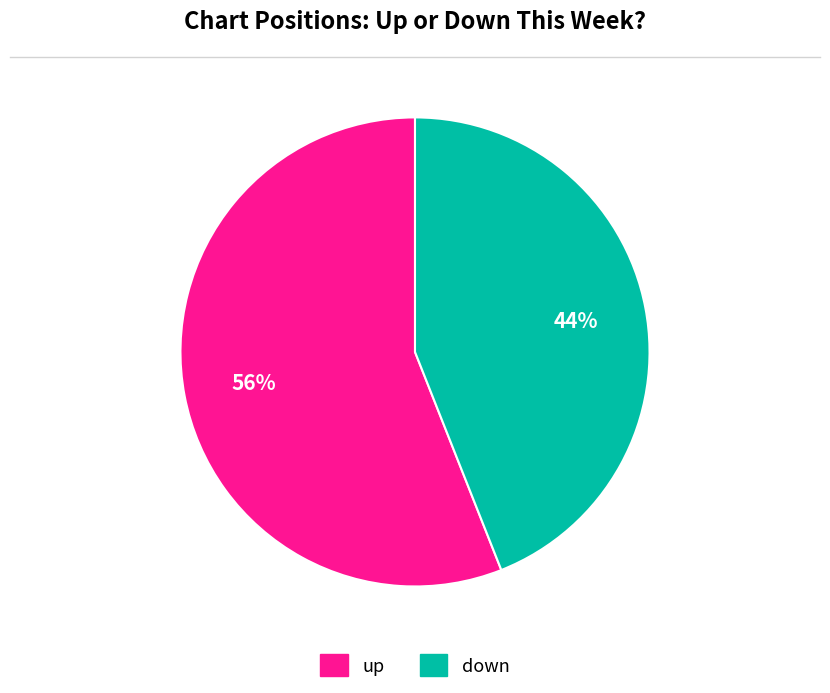

Which has a higher value, up or down?

up